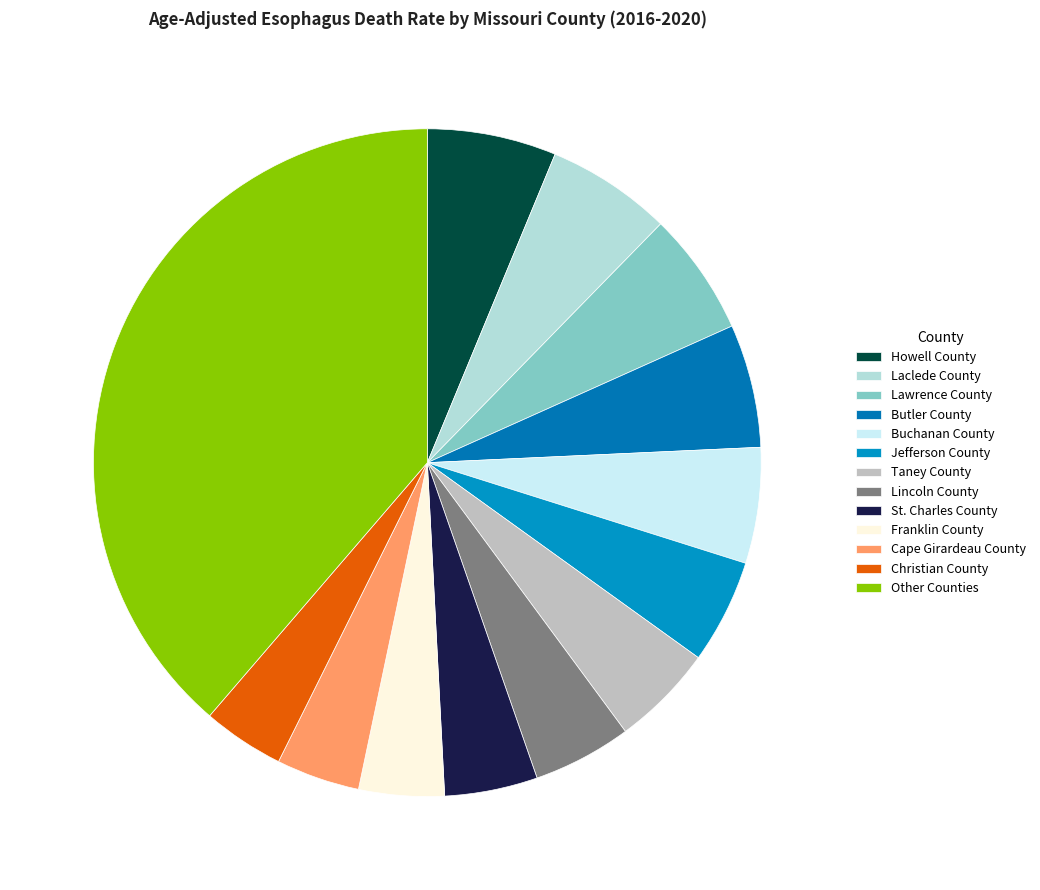

Which slice is the largest?

Other Counties